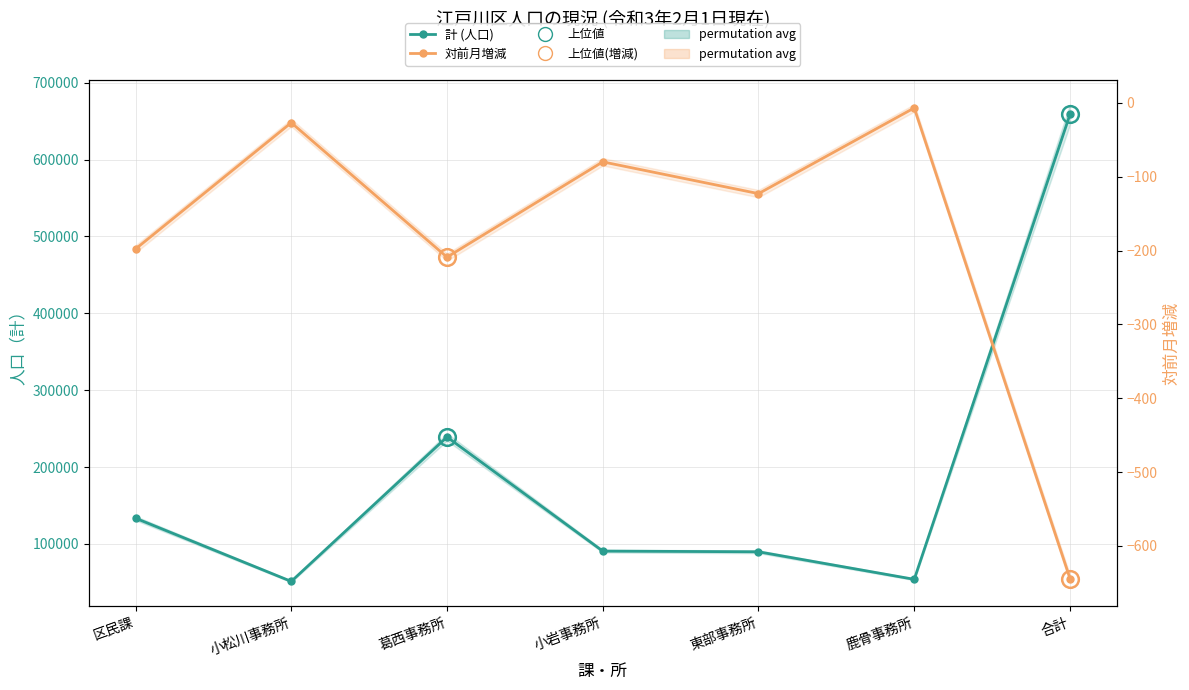

What position from the left is 鹿骨事務所?

6